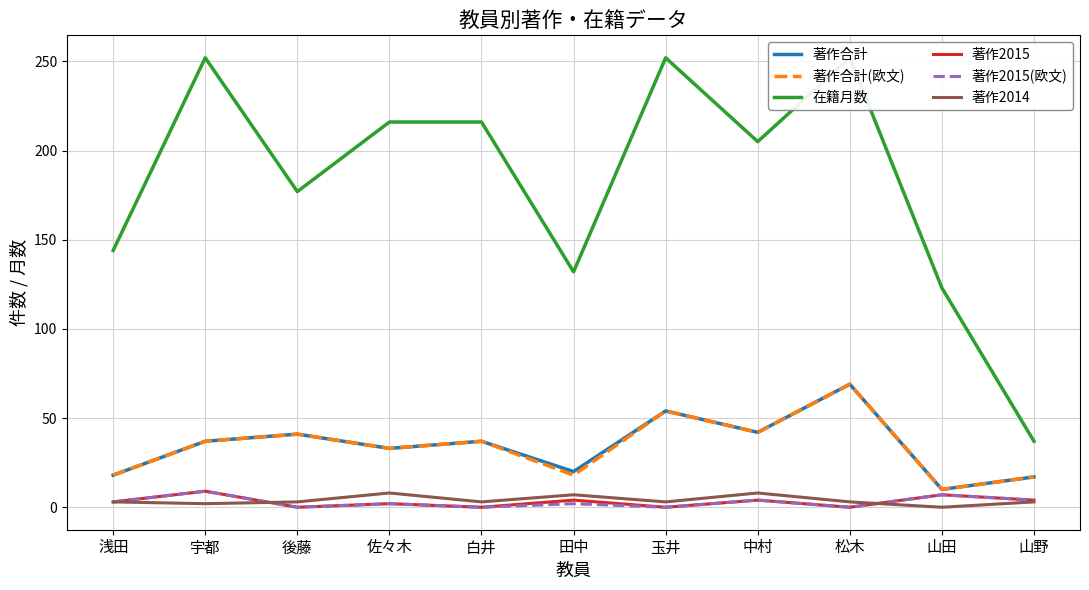

Is this an area chart (filled region under the line)?

No